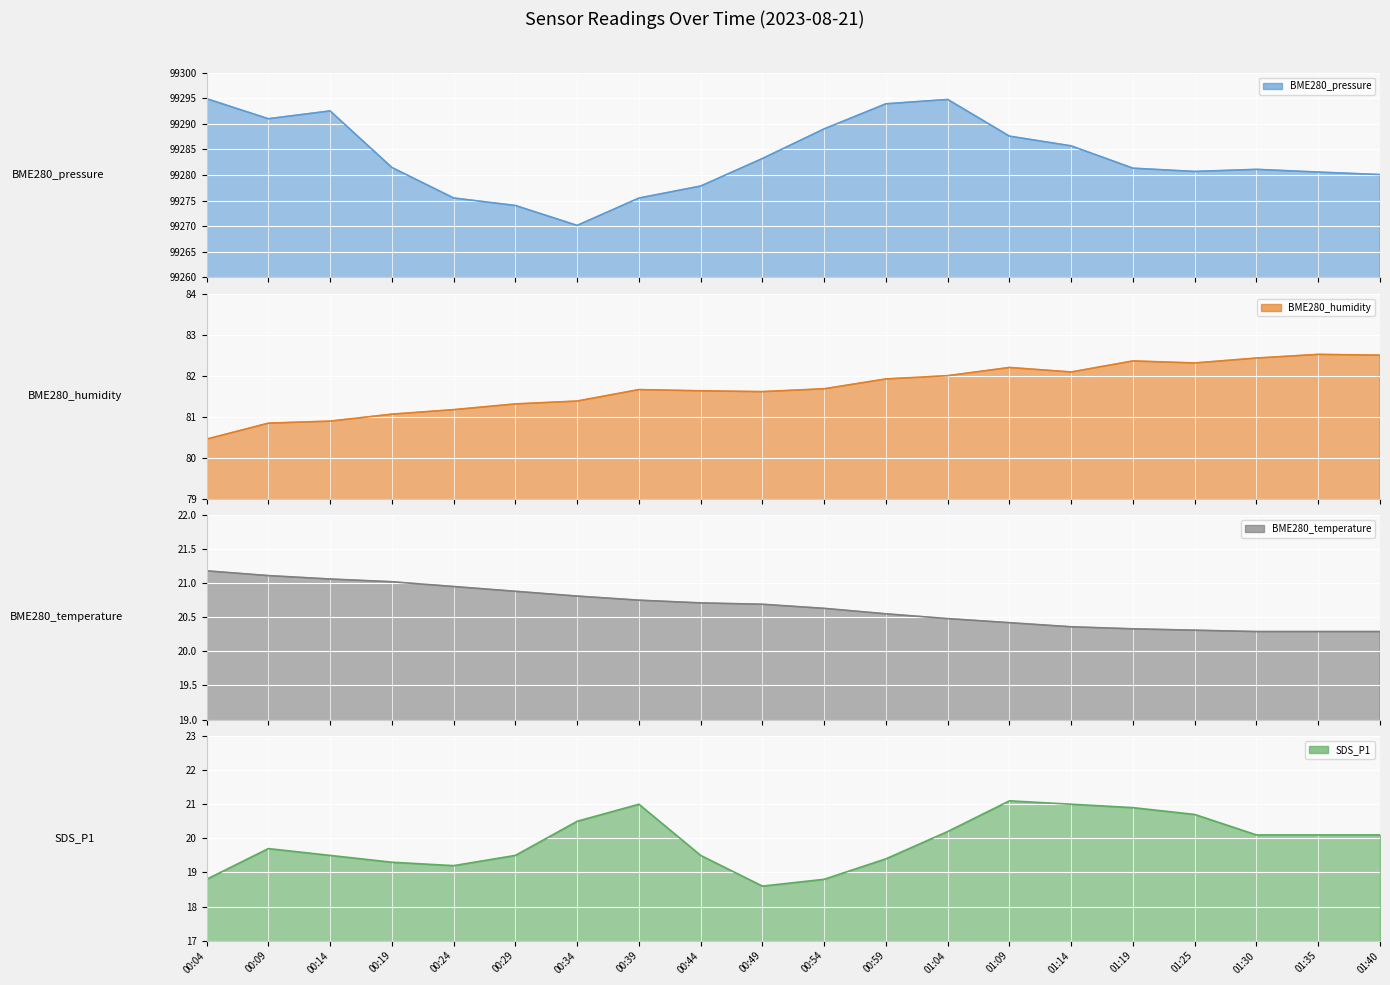

What is the smallest value displayed?

18.6